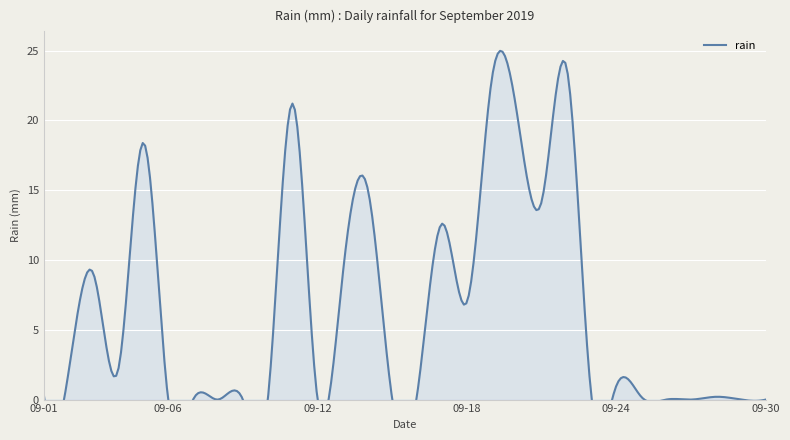

Where is the first local maximum?

2019-09-03